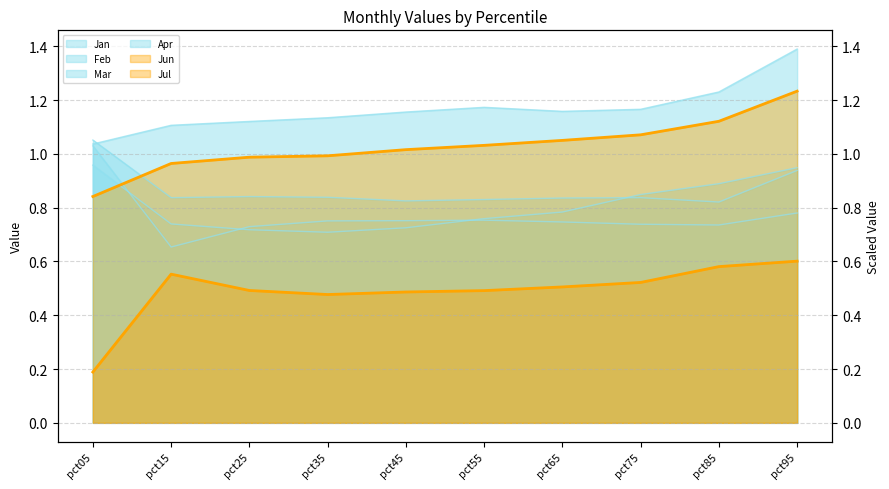

Which category has the lowest value in the Feb series?

pct15